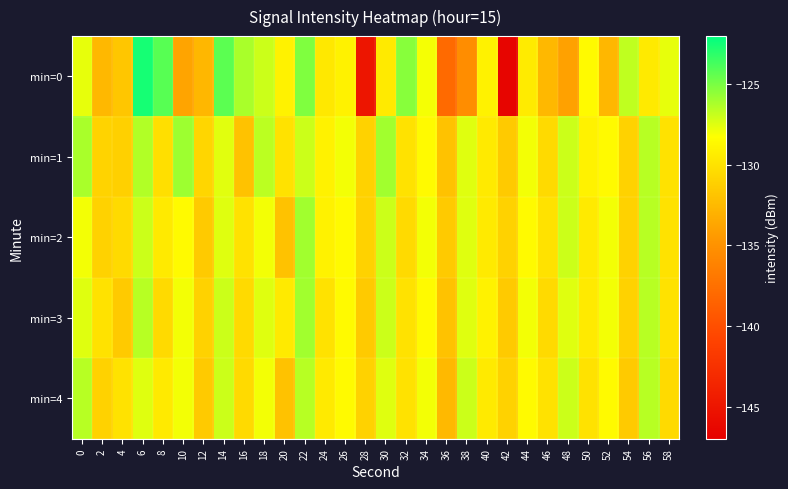

What is the spread (max minus min) of values at 20?

2.9